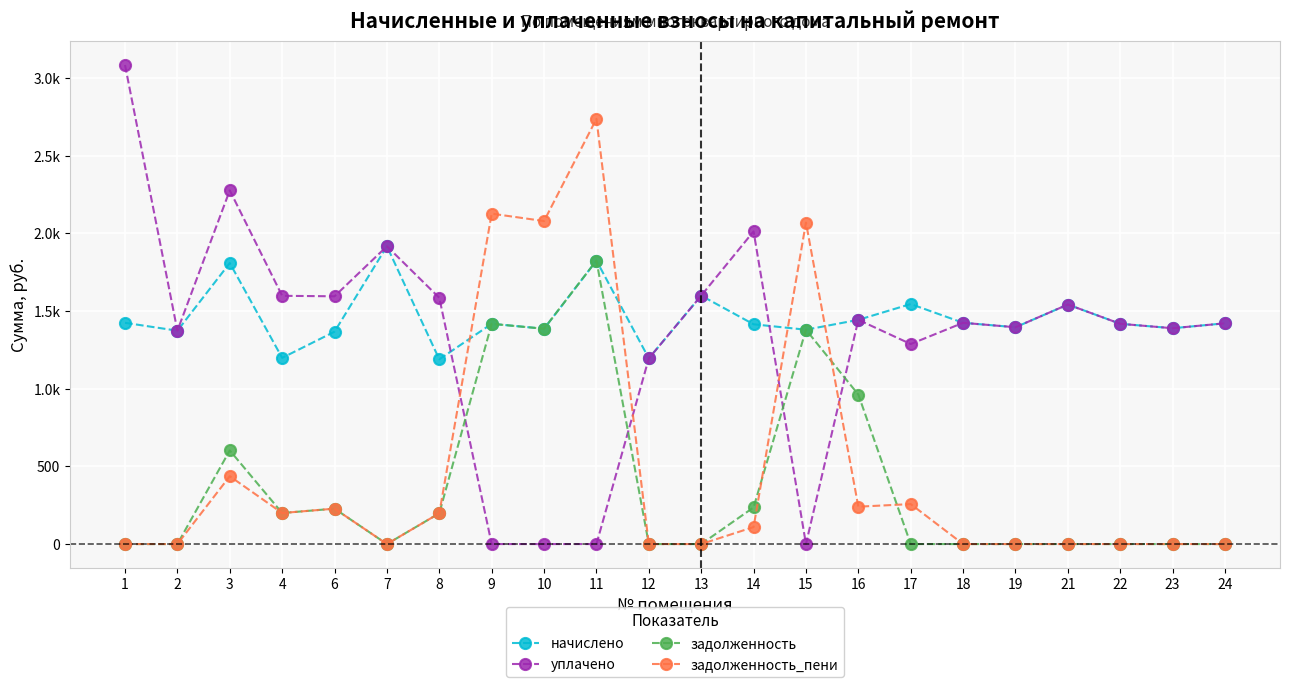

What are all the series names shown in the legend?

начислено, уплачено, задолженность, задолженность_пени